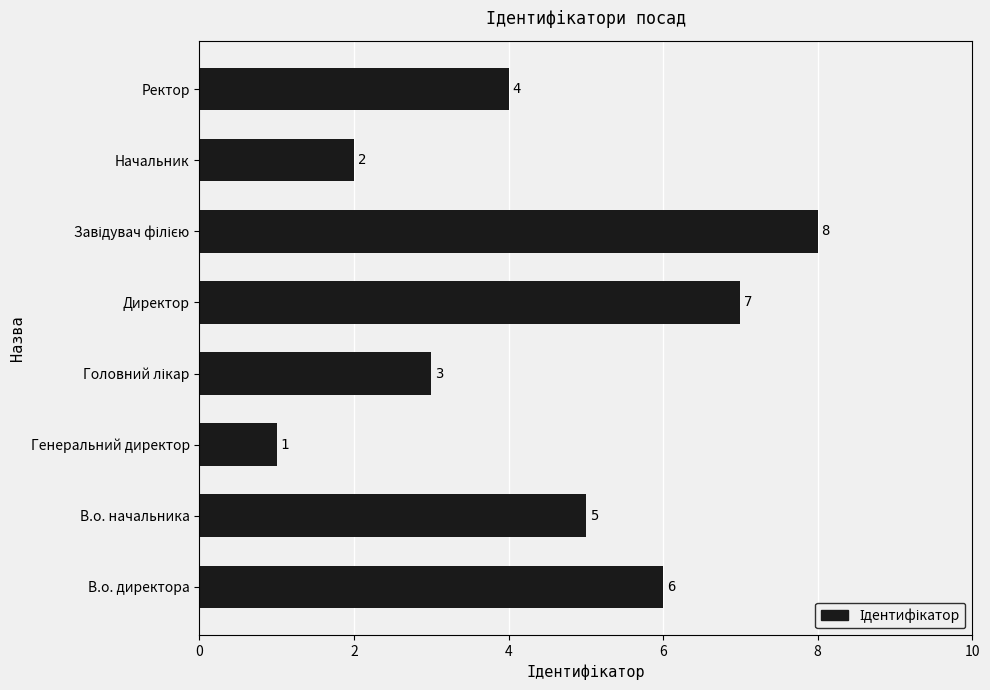

Reading top to bottom, transcribe all the data shown in this chart.

4	2	8	7	3	1	5	6